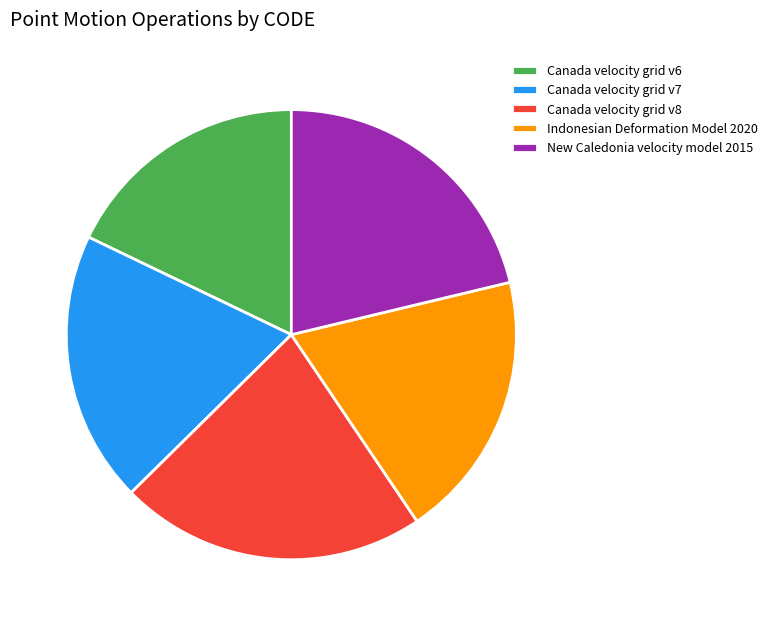

Is it true that Canada velocity grid v6 is 3% of the pie?

False